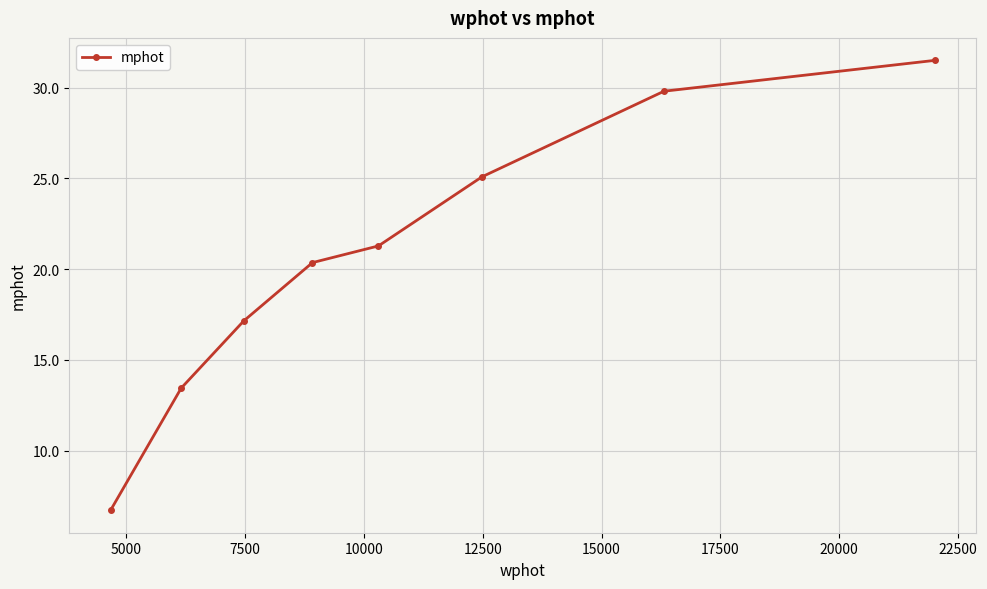

Does the chart have visible grid lines?

Yes